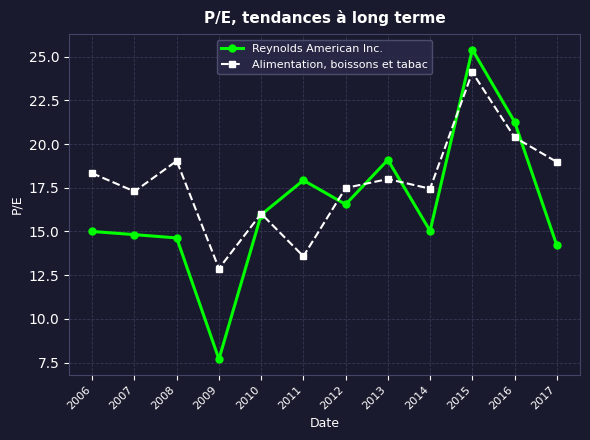

Rank the series at 2010 from highest to lowest value.

Alimentation, boissons et tabac, Reynolds American Inc.